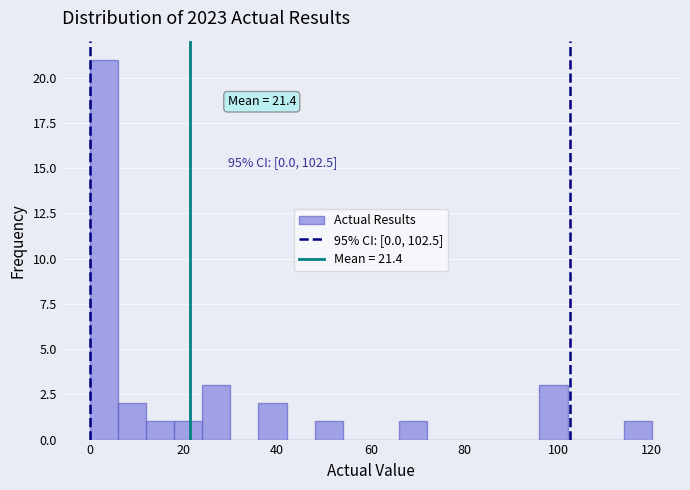

Around what value on the x-axis is the tallest bar? Give the approximate position of its centre, as read against the axis.

4